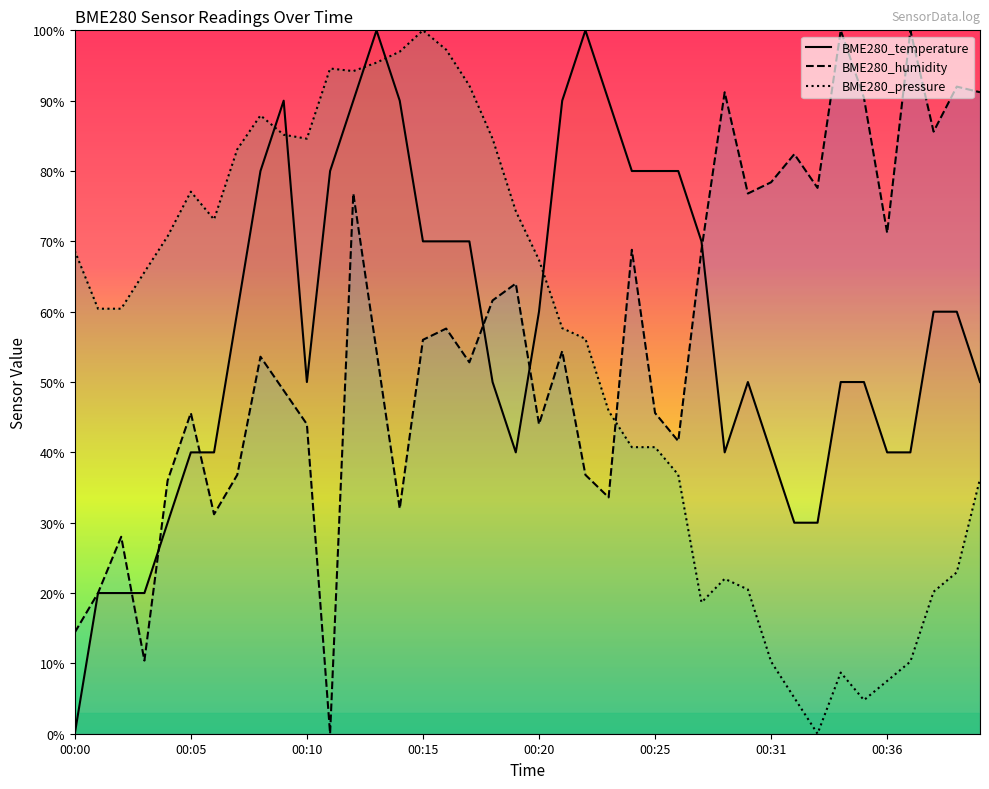

Rank the series by their maximum value, from highest to lowest.

BME280_temperature, BME280_humidity, BME280_pressure